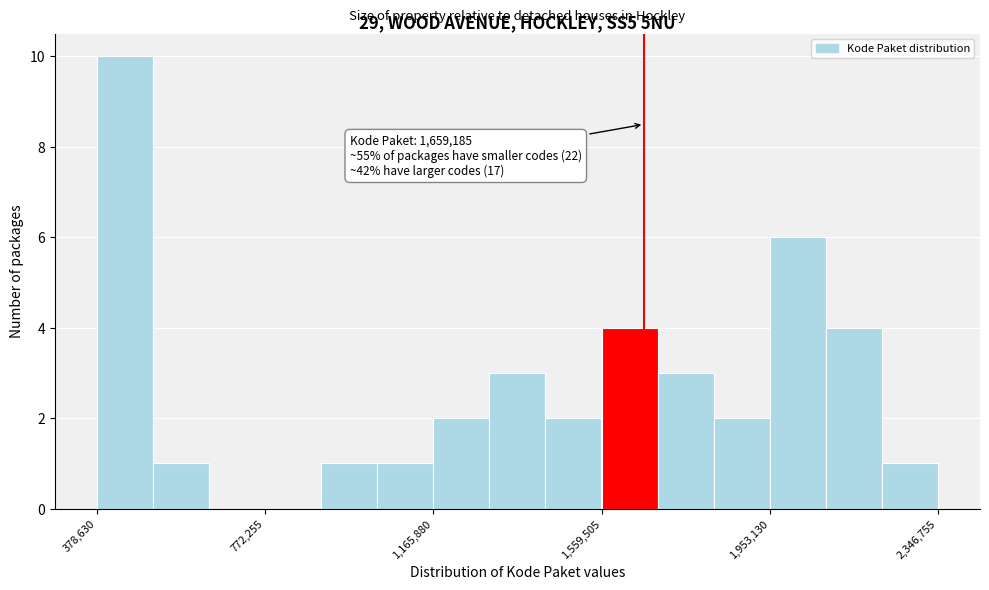

Around what value on the x-axis is the tallest bar? Give the approximate position of its centre, as read against the axis.

450000